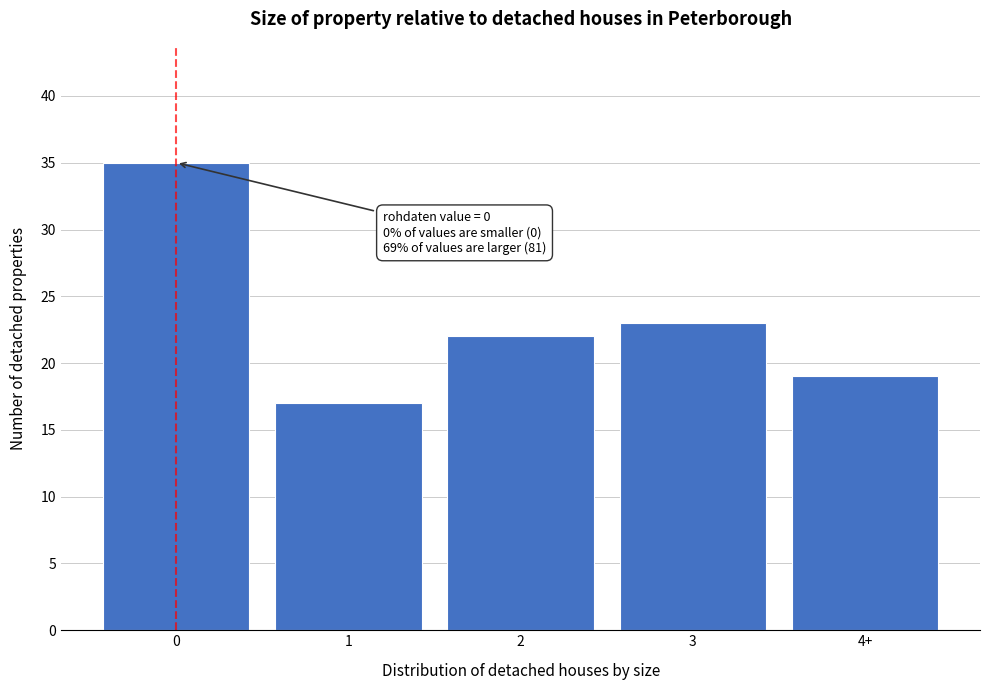

Reading right to left, transcribe all the data shown in this chart.

19	23	22	17	35